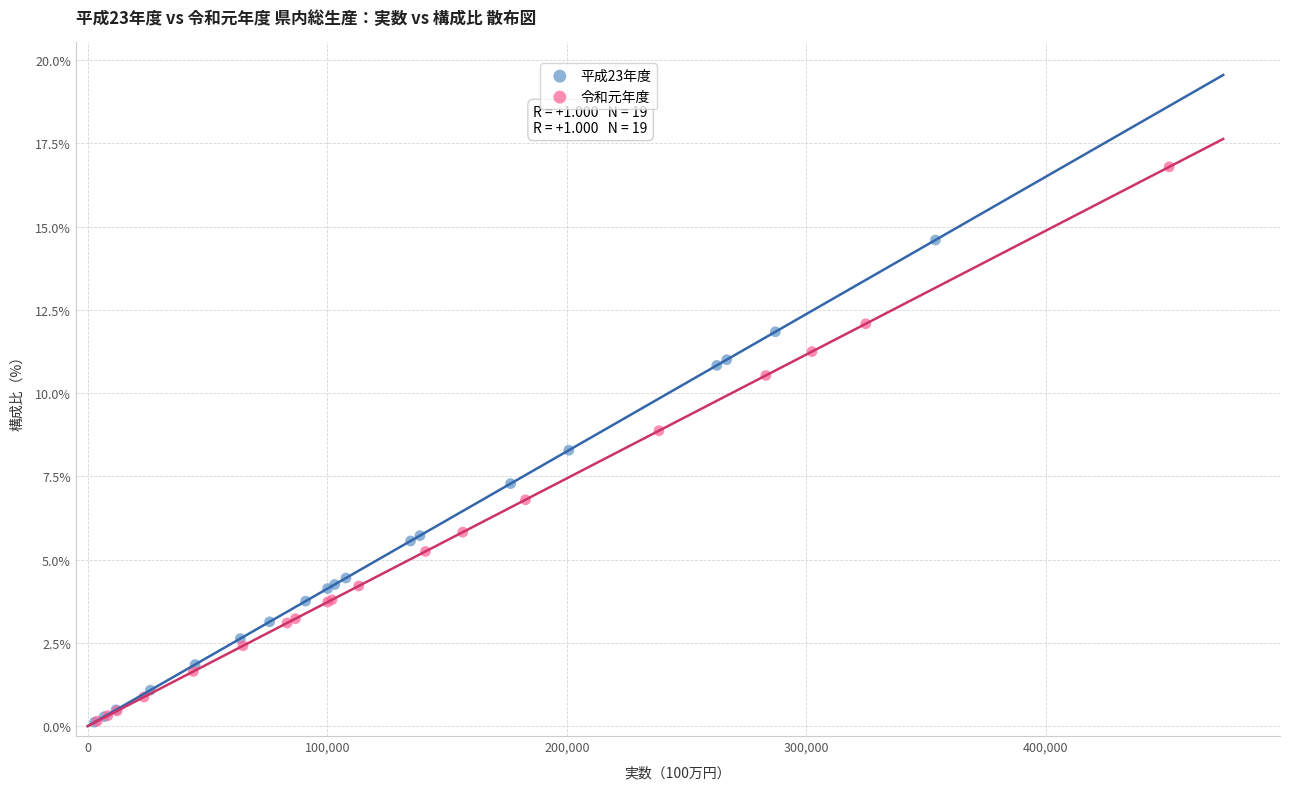

Which series contains the highest Y value?

令和元年度